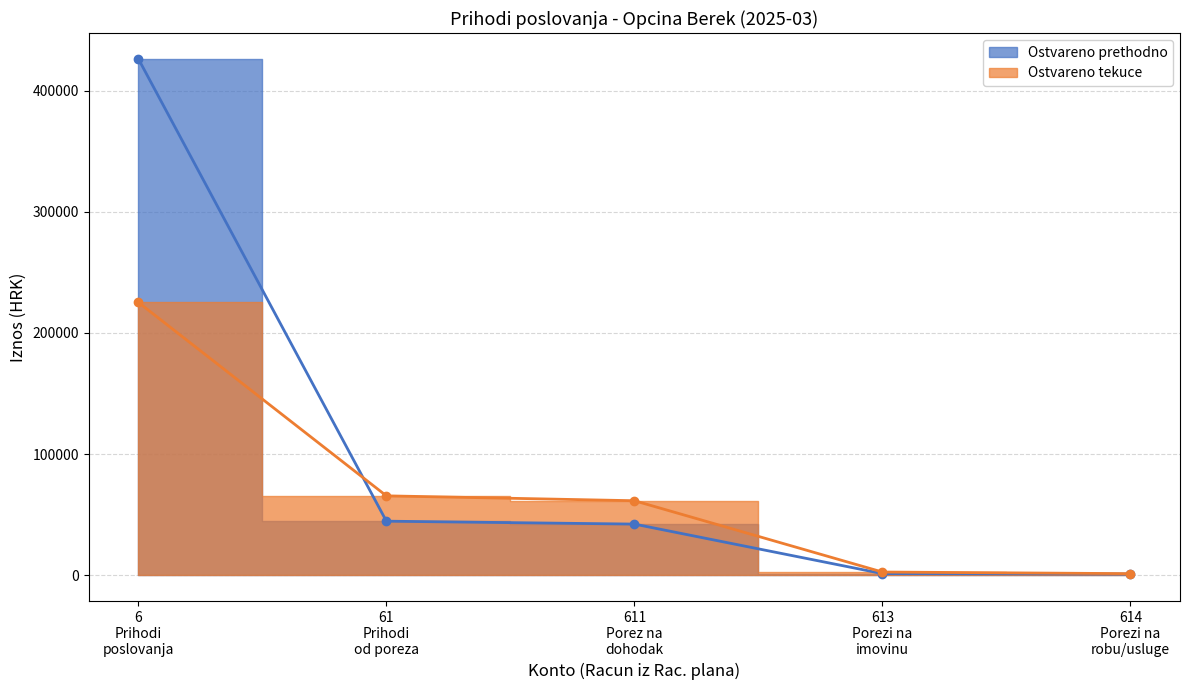

Which series has the largest total across all categories?

Ostvareno prethodno